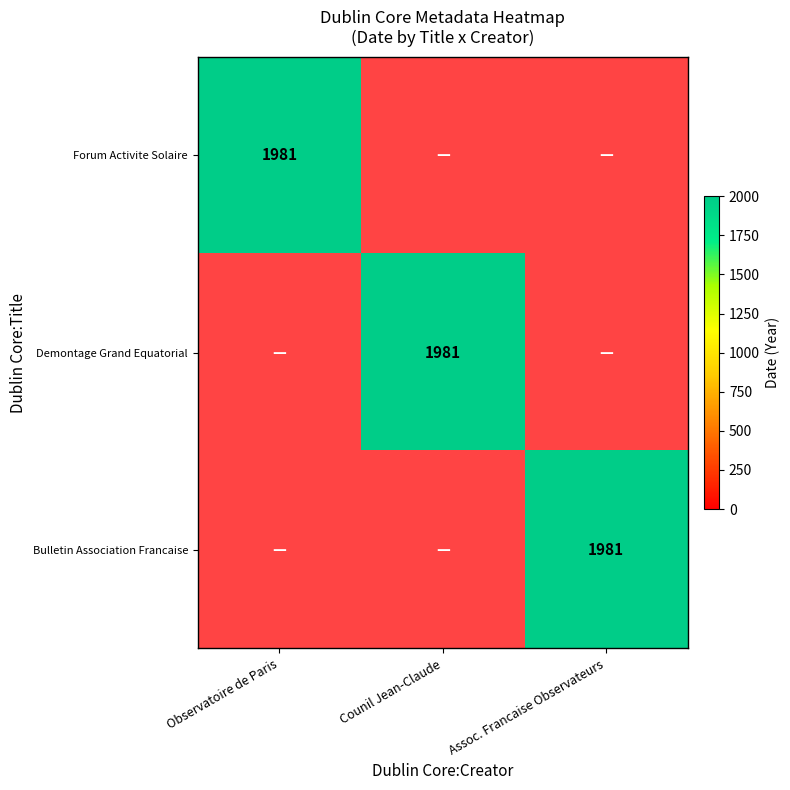

Rank the categories by Bulletin Association Francaise value from highest to lowest.

2, 0, 1